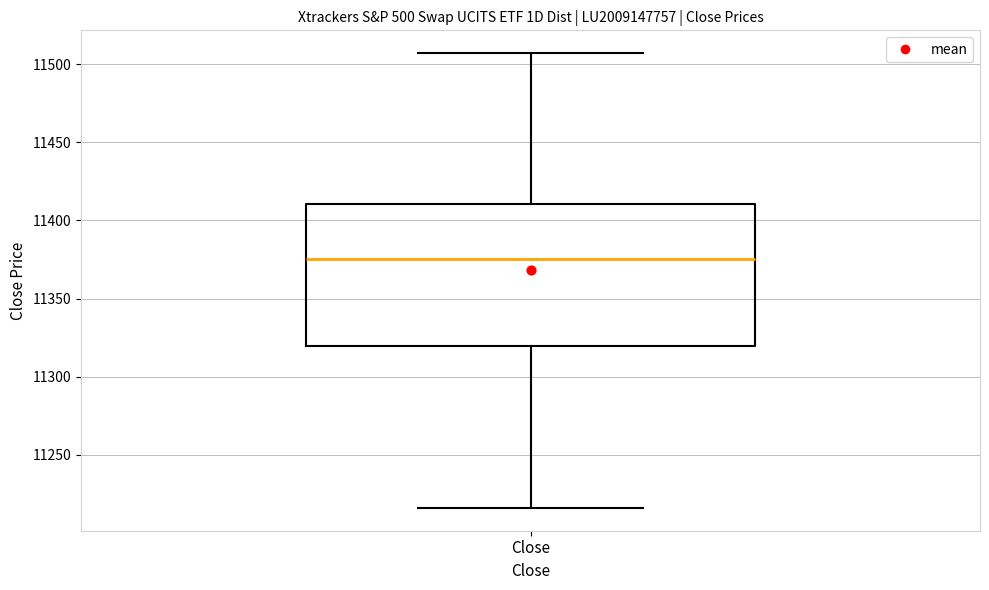

Read this box plot against the y-axis: the position of the median line, the range covered by the box, and the ends of both whiskers. The values are not printed on the chart, so give them approximately, as read against the axis.

median 11375, box 11320 to 11410, whiskers 11215 to 11505